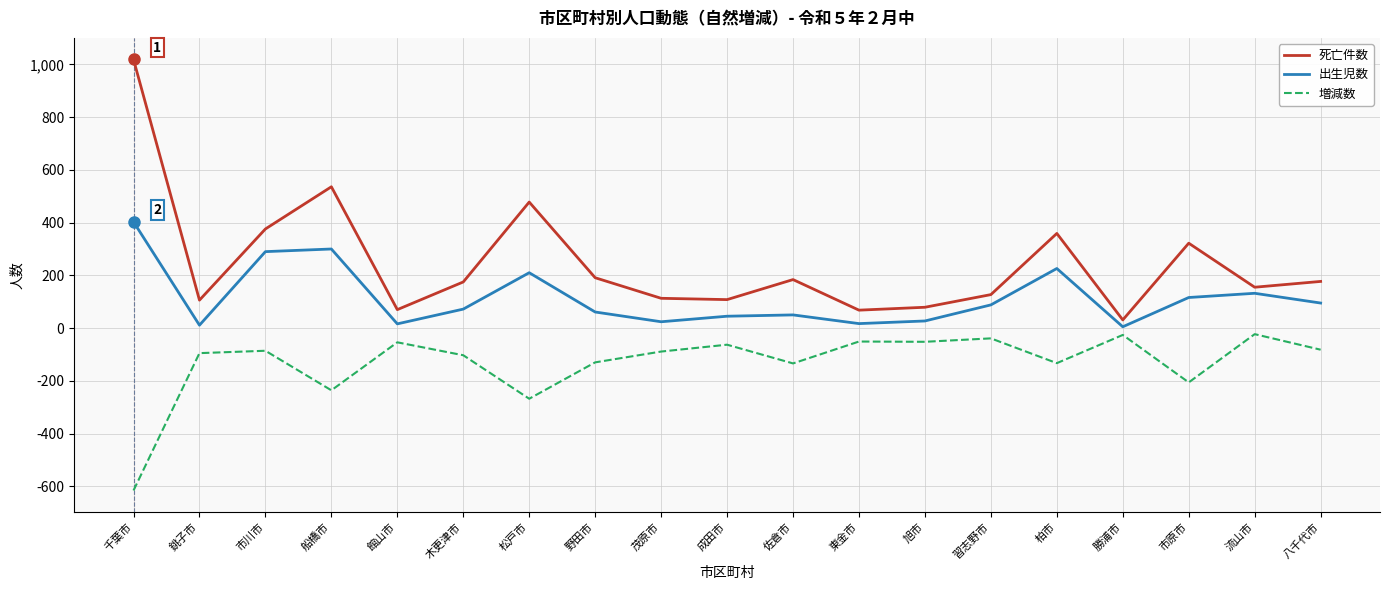

The value of 出生児数 at 成田市 is 45. True or false?

True